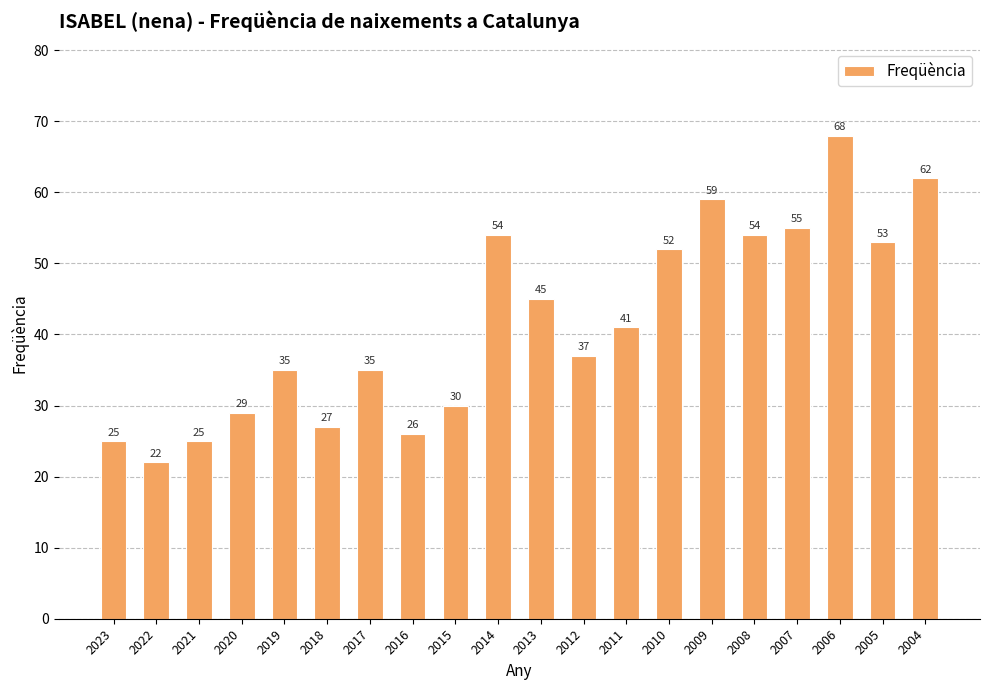

What is the change in value from 2010 to 2009?

+7